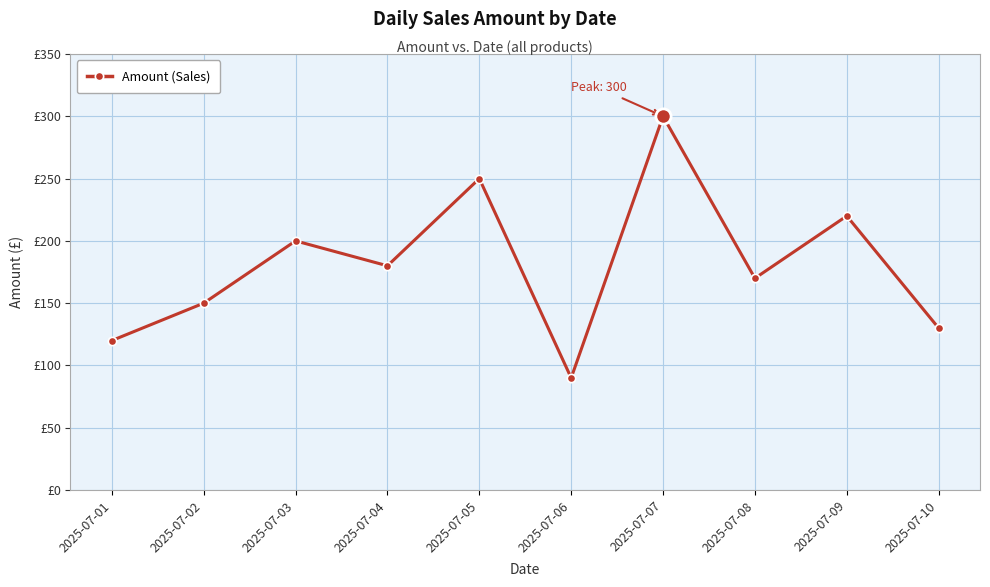

Does the chart have visible grid lines?

Yes